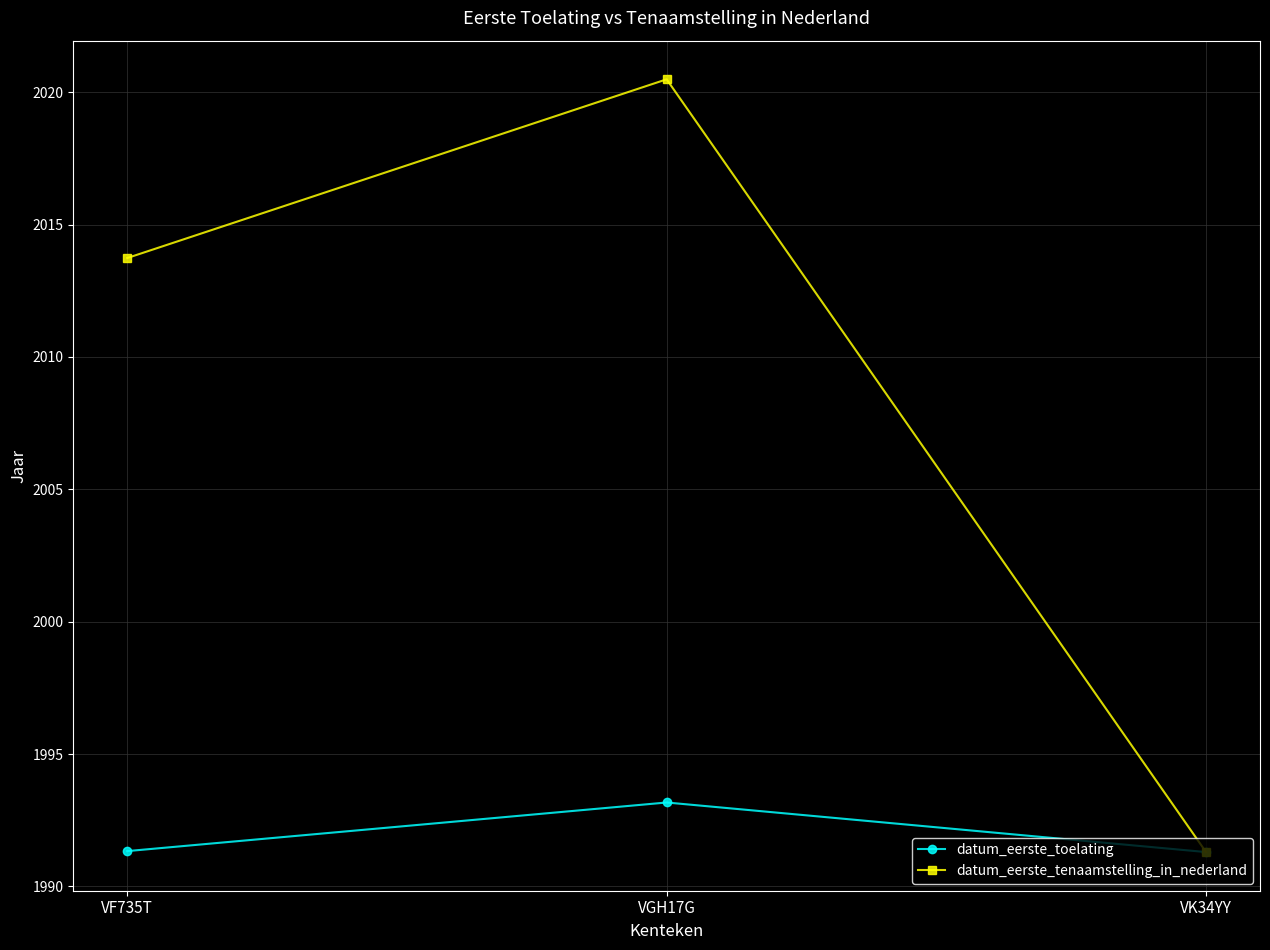

How many distinct data groups are displayed?

2